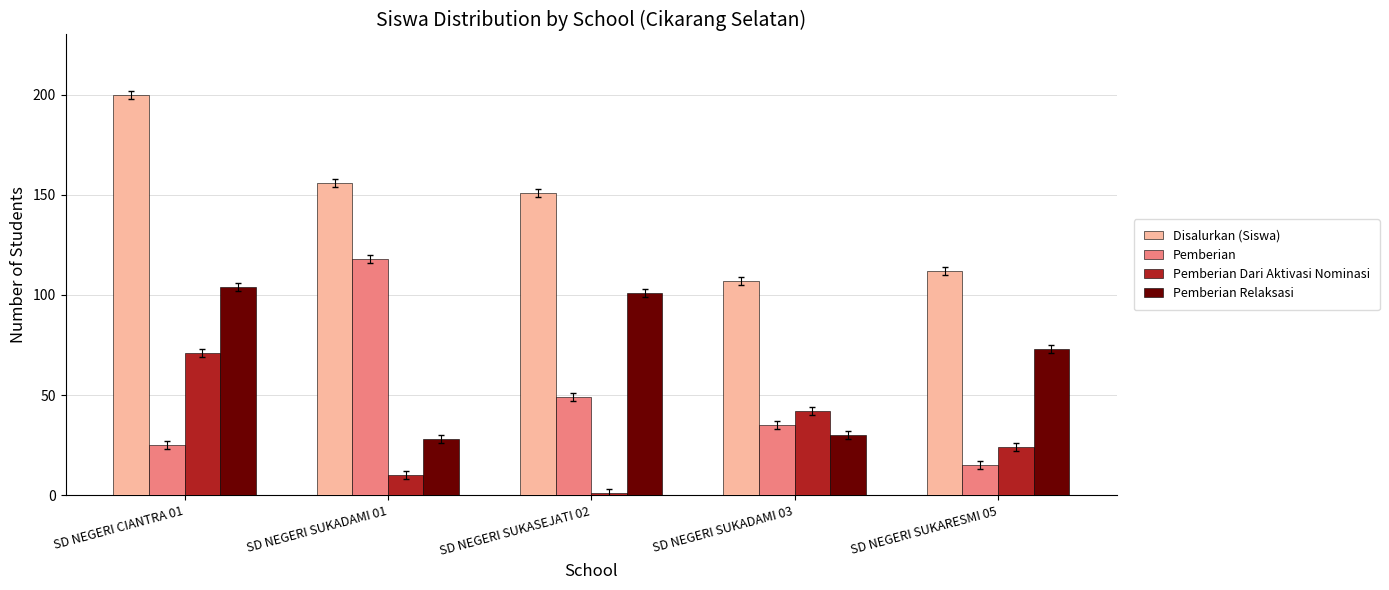

Reading left to right, transcribe all the data shown in this chart.

Disalurkan (Siswa): 200	156	151	107	112
Pemberian: 25	118	49	35	15
Pemberian Dari Aktivasi Nominasi: 71	10	1	42	24
Pemberian Relaksasi: 104	28	101	30	73